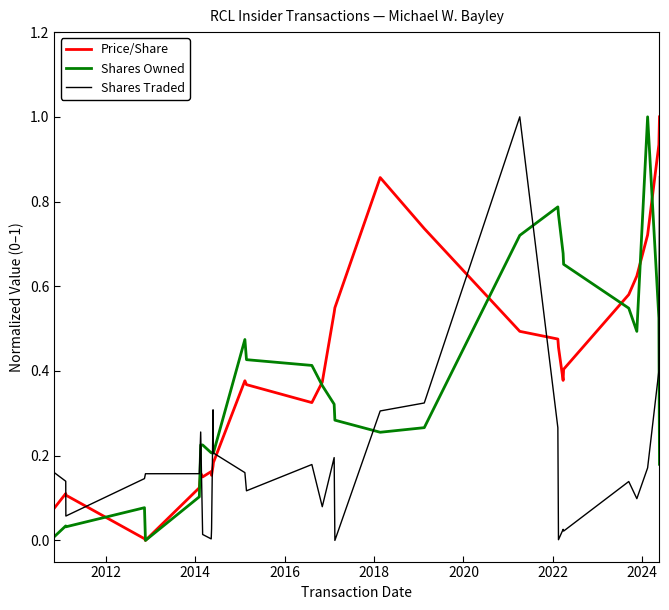

What is the maximum value for Shares Traded?

1.0